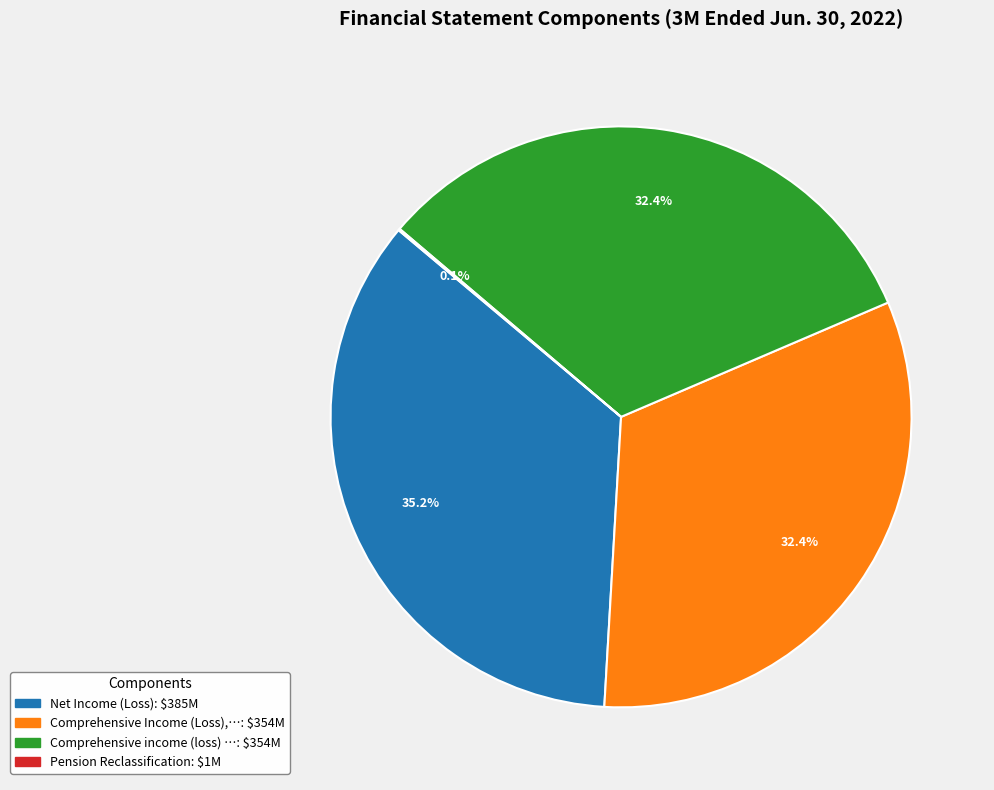

Does any single category account for the majority?

No